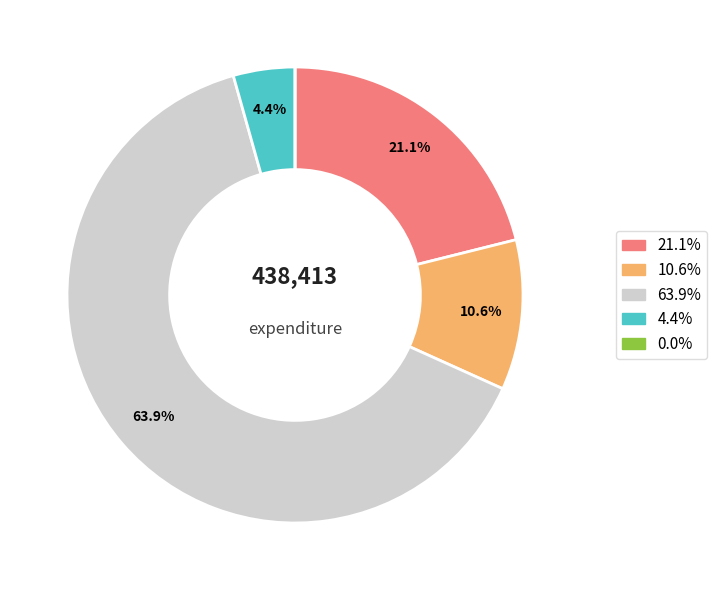

Does any single category account for the majority?

Yes